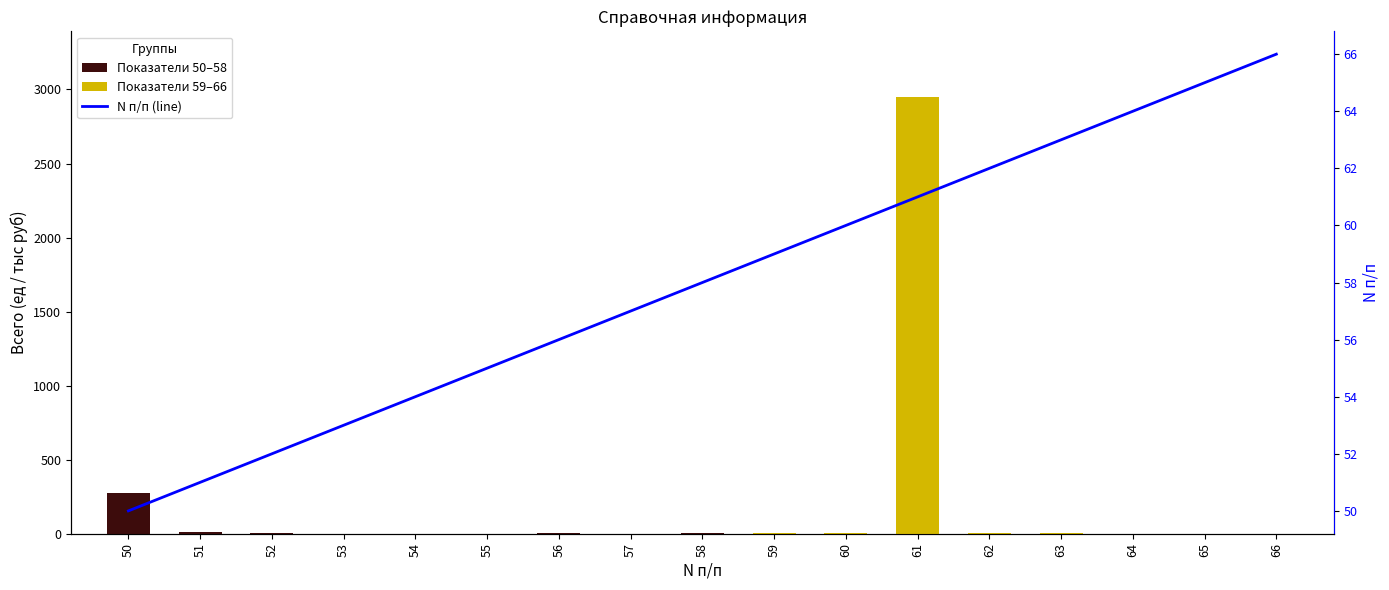

Rank the categories by Показатели 50–58 value from lowest to highest.

53, 54, 55, 59, 60, 61, 62, 63, 64, 65, 66, 57, 56, 58, 52, 51, 50